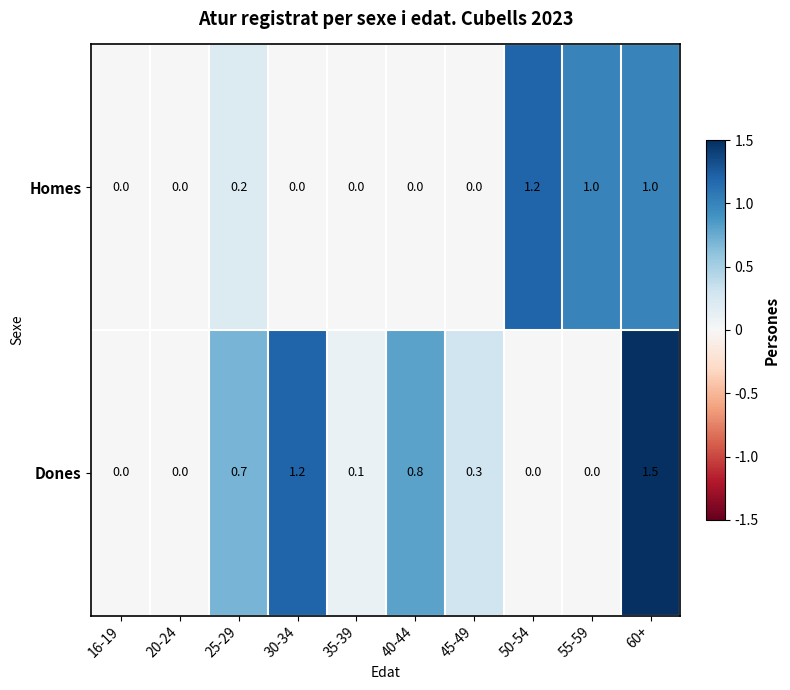

Which series changed the most between 25-29 and 55-59?

Homes